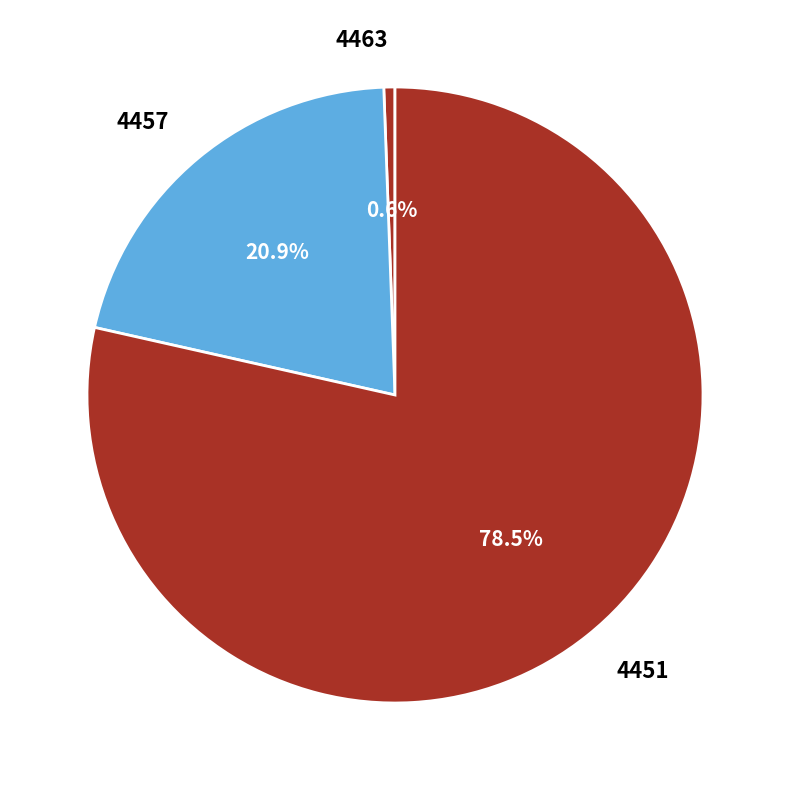

Is there a majority slice in this chart?

Yes